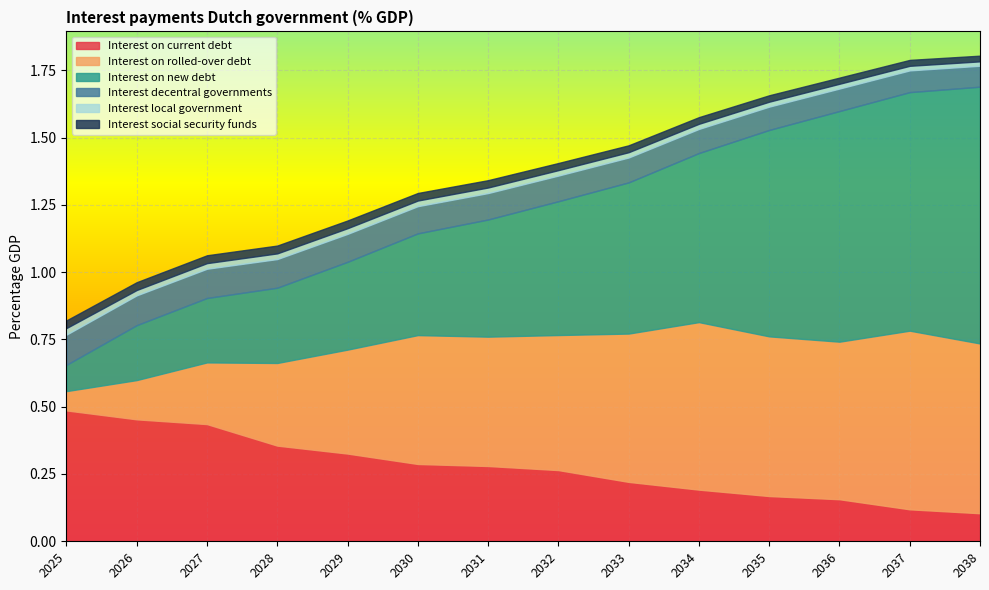

Which series has the largest total across all categories?

Interest on new debt